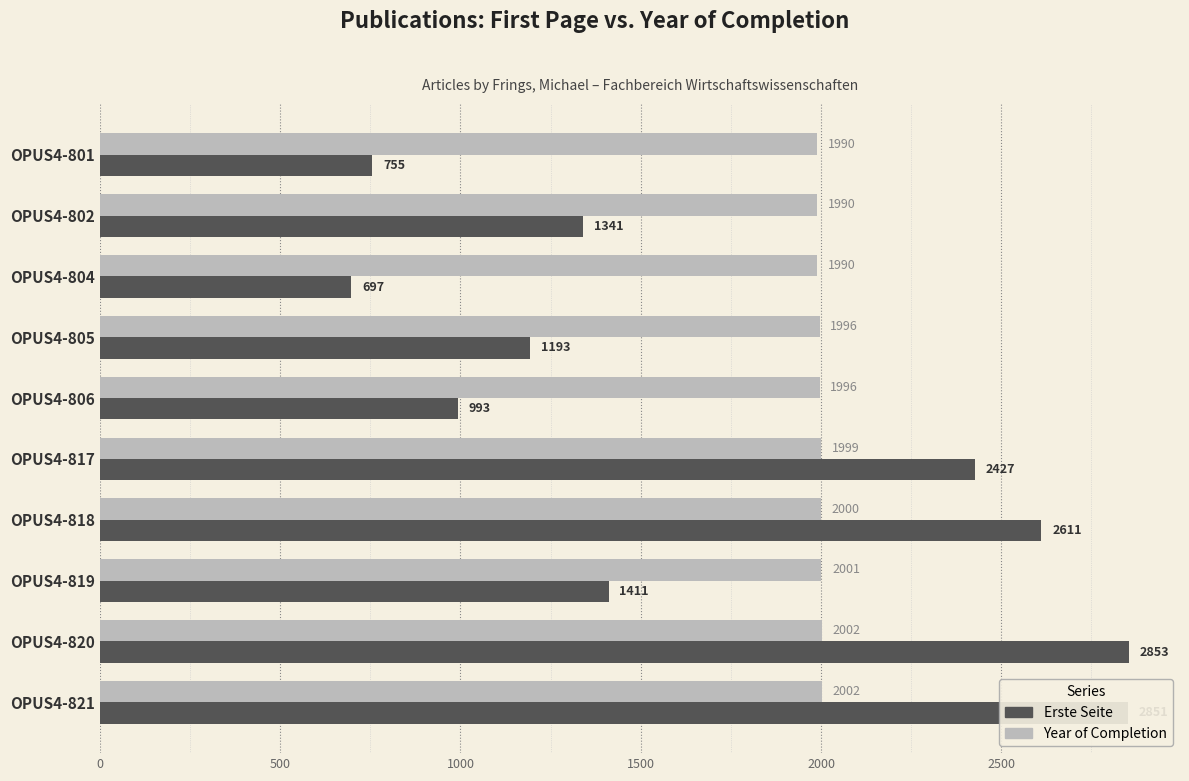

The Erste Seite series shows 1193 at OPUS4-805. True or false?

True